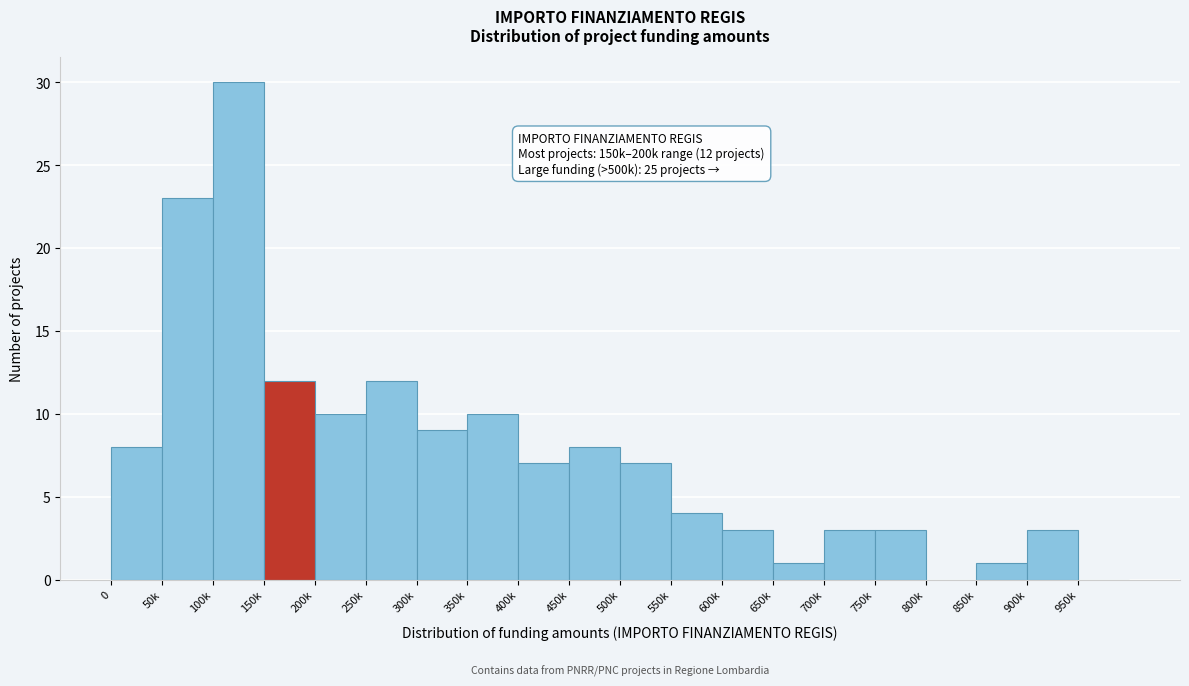

Reading left to right, transcribe all the data shown in this chart.

0=8	50k=23	100k=30	150k=12	200k=10	250k=12	300k=9	350k=10	400k=7	450k=8	500k=7	550k=4	600k=3	650k=1	700k=3	750k=3	800k=0	850k=1	900k=3	950k=0